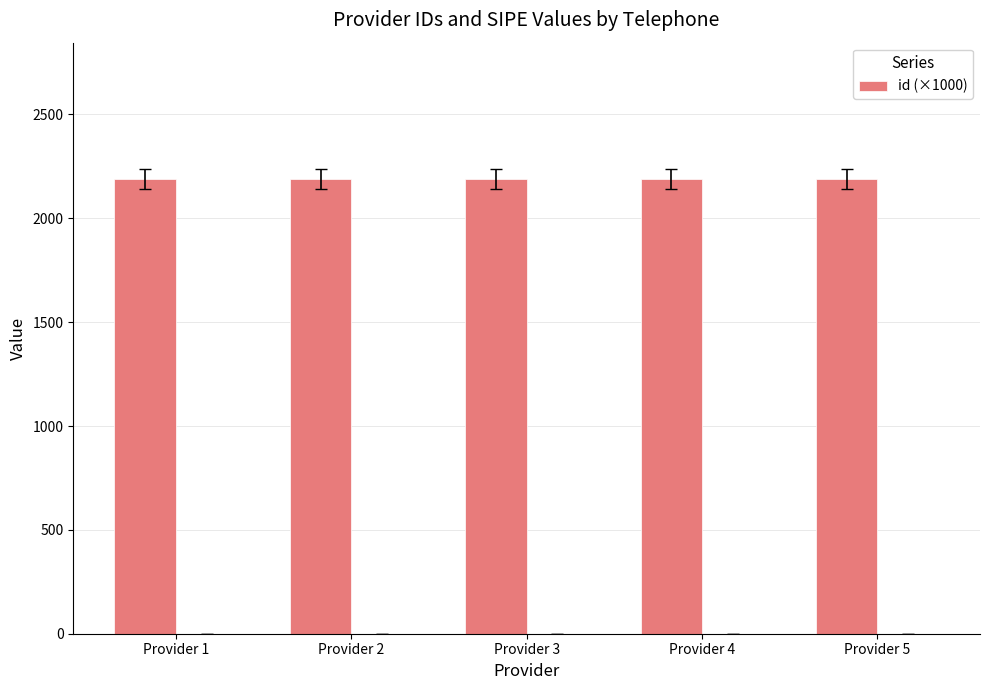

How many bars are there in total?

5